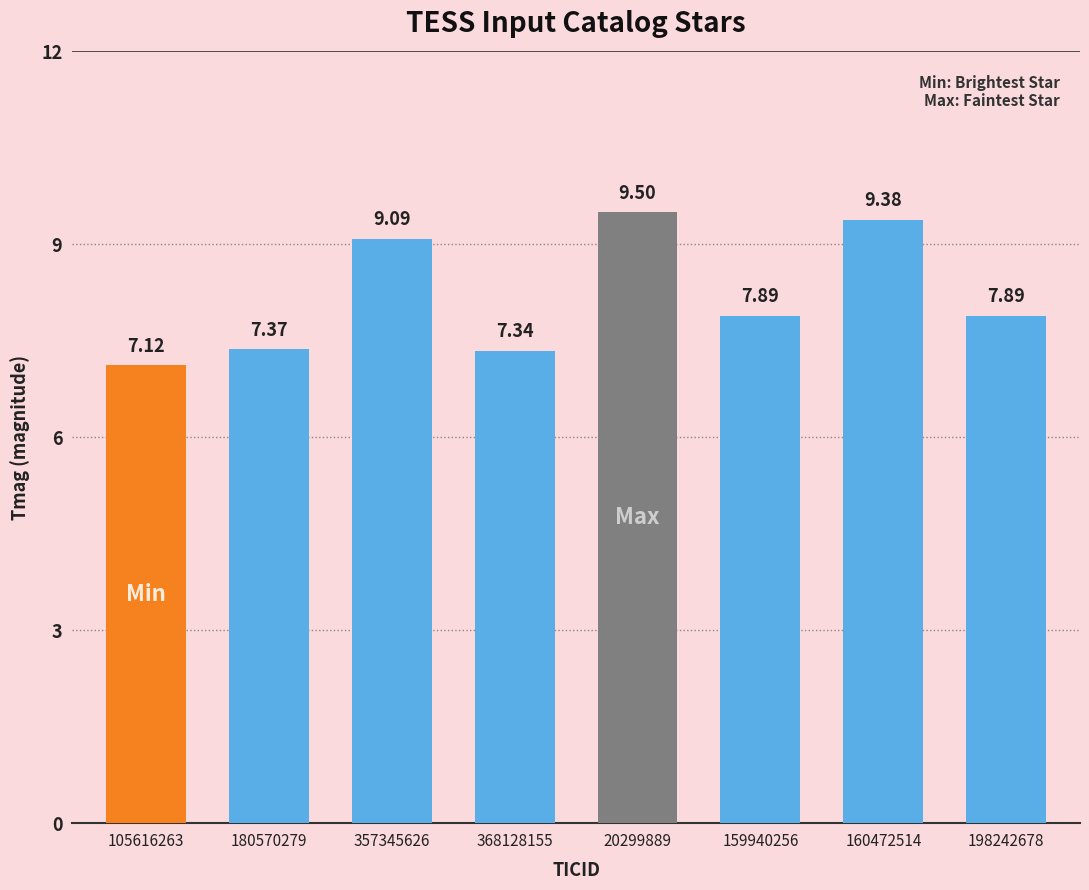

What is the difference between the second highest and second lowest values?

2.0